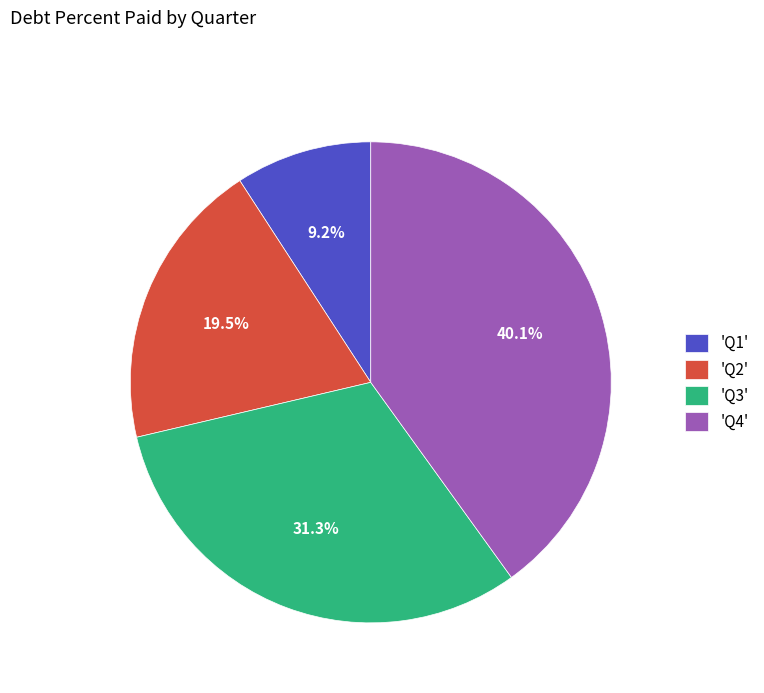

Which has a higher value, 'Q4' or 'Q1'?

'Q4'